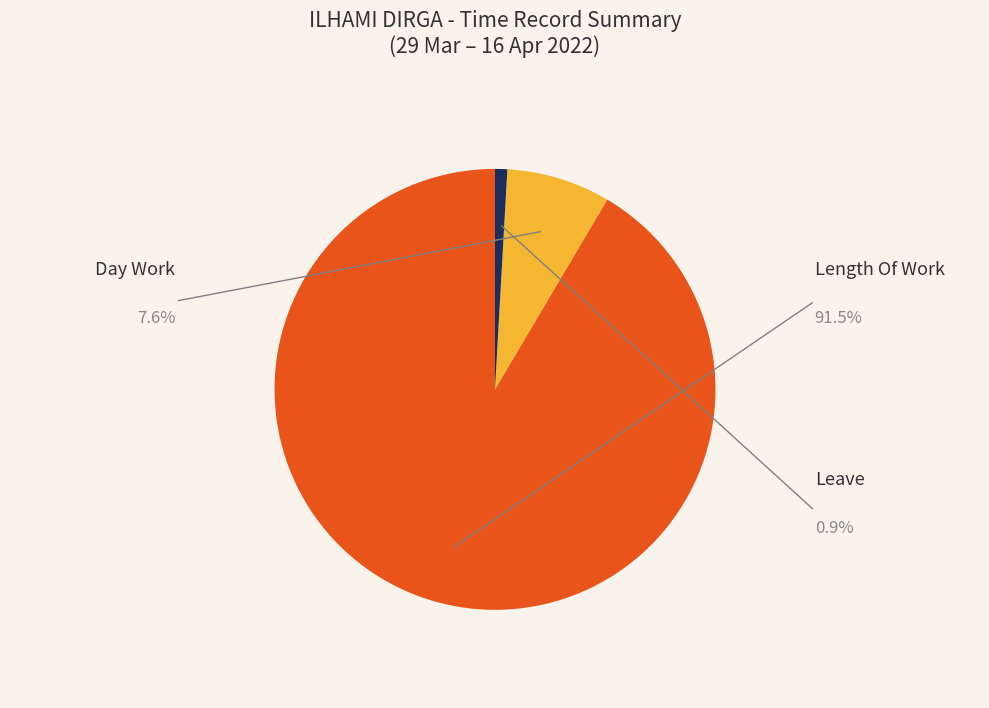

Approximately how many times larger is the value at Leave compared to Day Work?

0.1